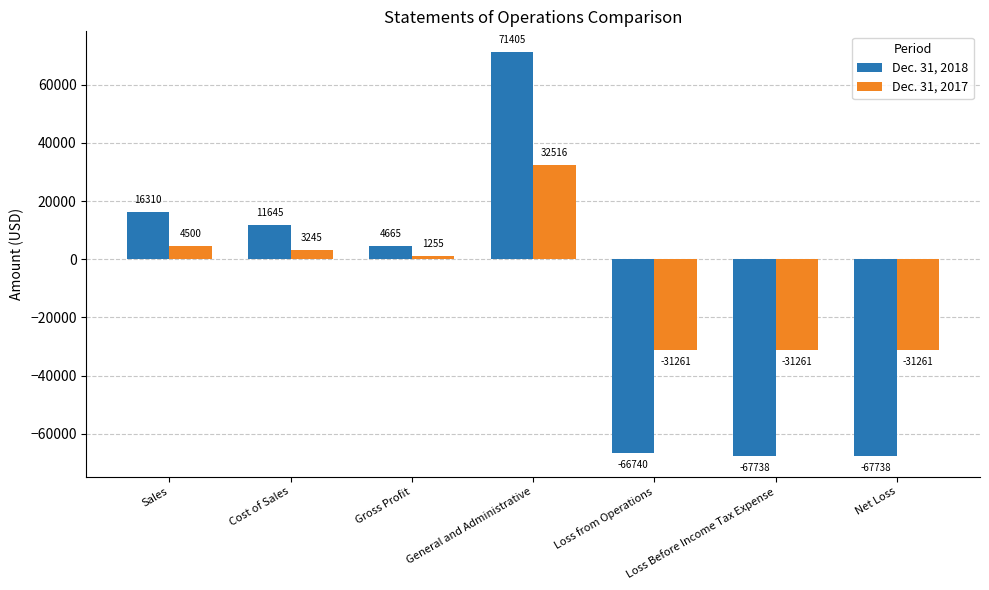

What is the lowest value of the Dec. 31, 2018 series?

-67738